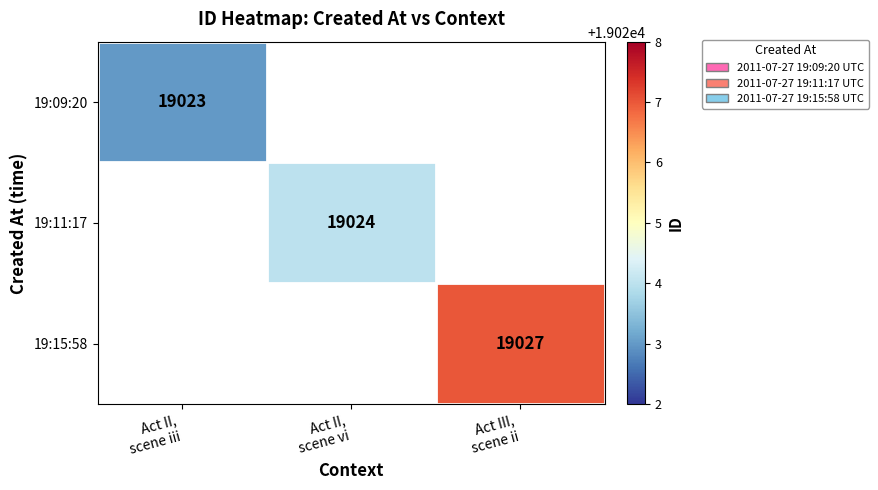

Count the number of data series in this chart.

3